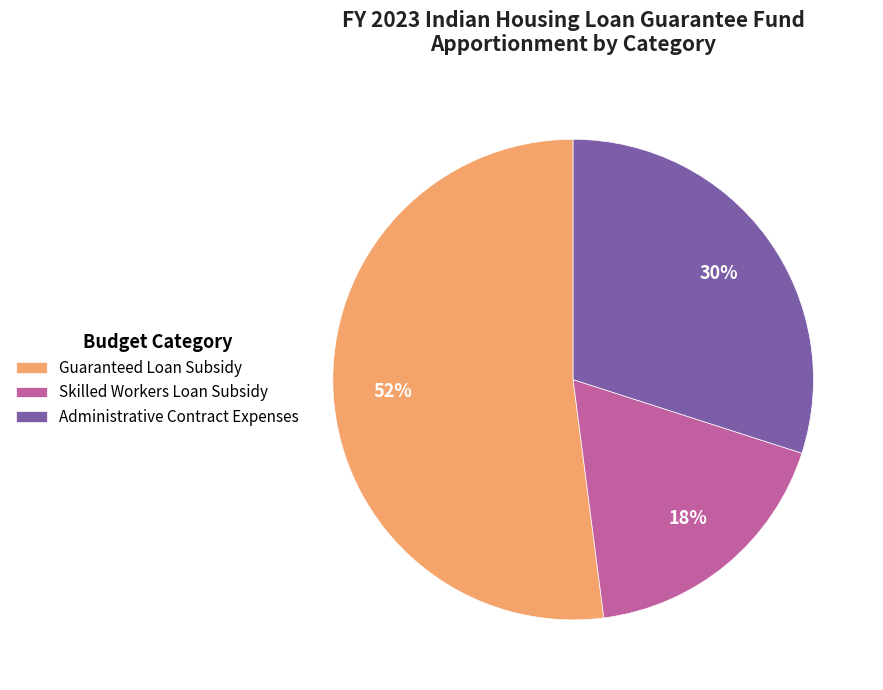

Which has a higher value, Guaranteed Loan Subsidy or Skilled Workers Loan Subsidy?

Guaranteed Loan Subsidy